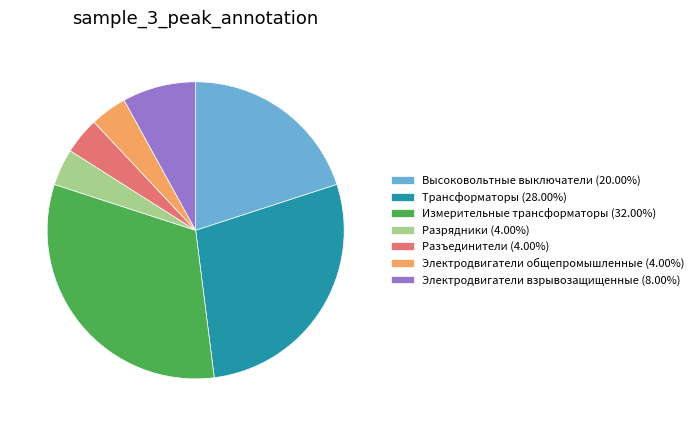

Approximately how many times larger is the value at Разъединители compared to Высоковольтные выключатели?

0.2